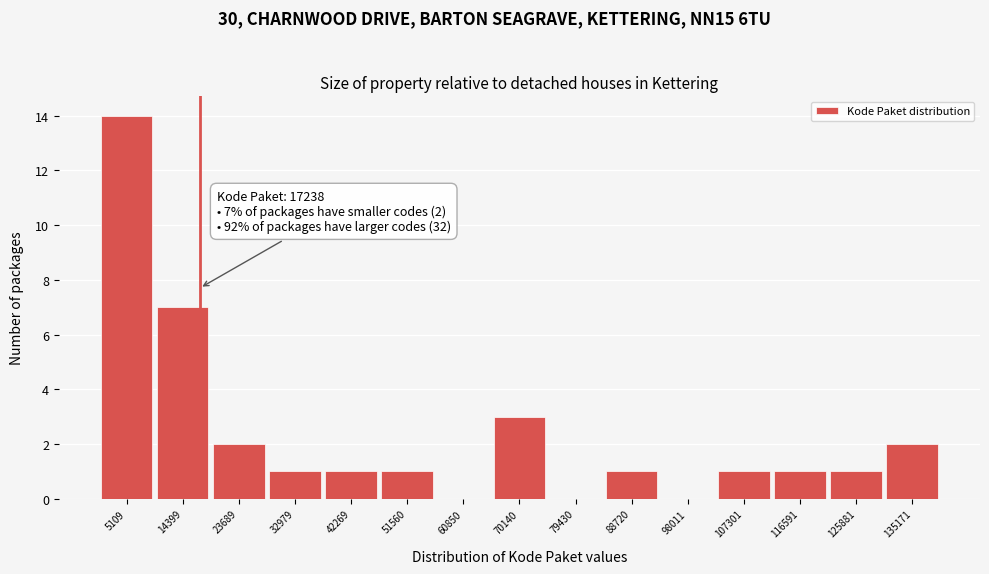

Which range on the x-axis has the tallest bar?

0 to 10000